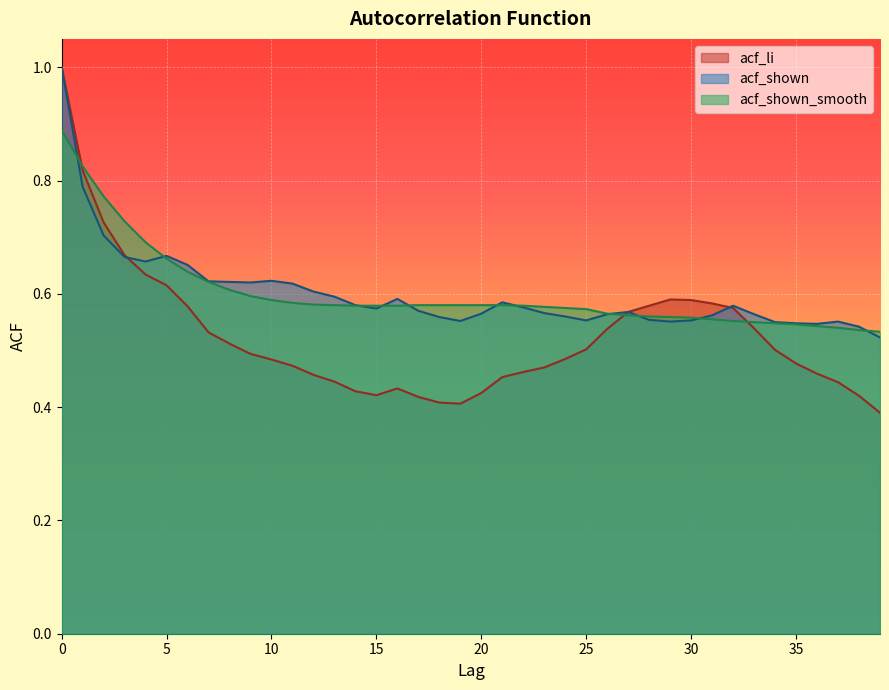

How many lines are shown in the chart?

3